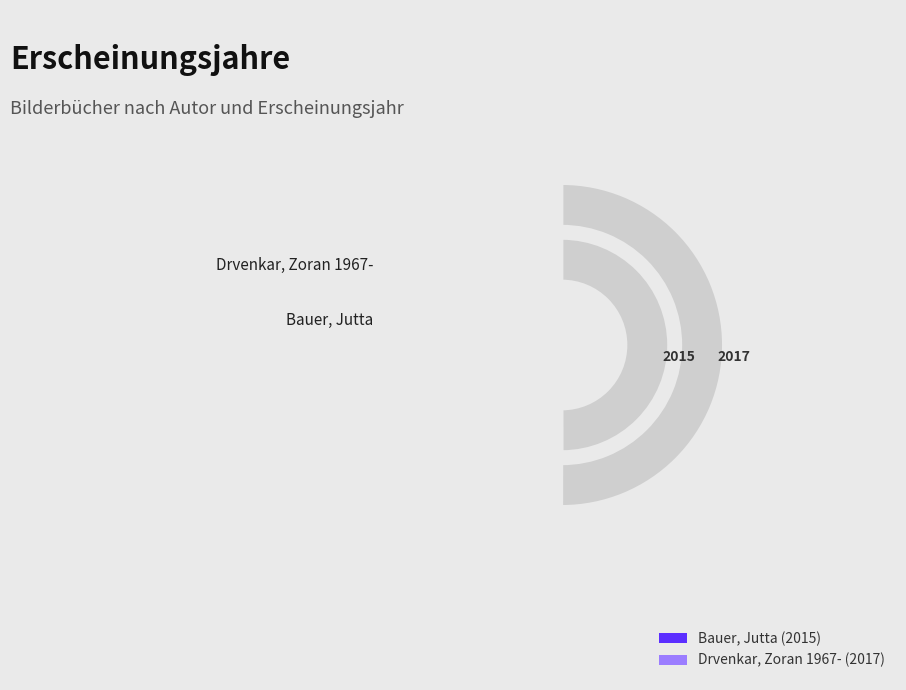

What percentage is the Drvenkar, Zoran 1967- slice, to the nearest percent?

50%